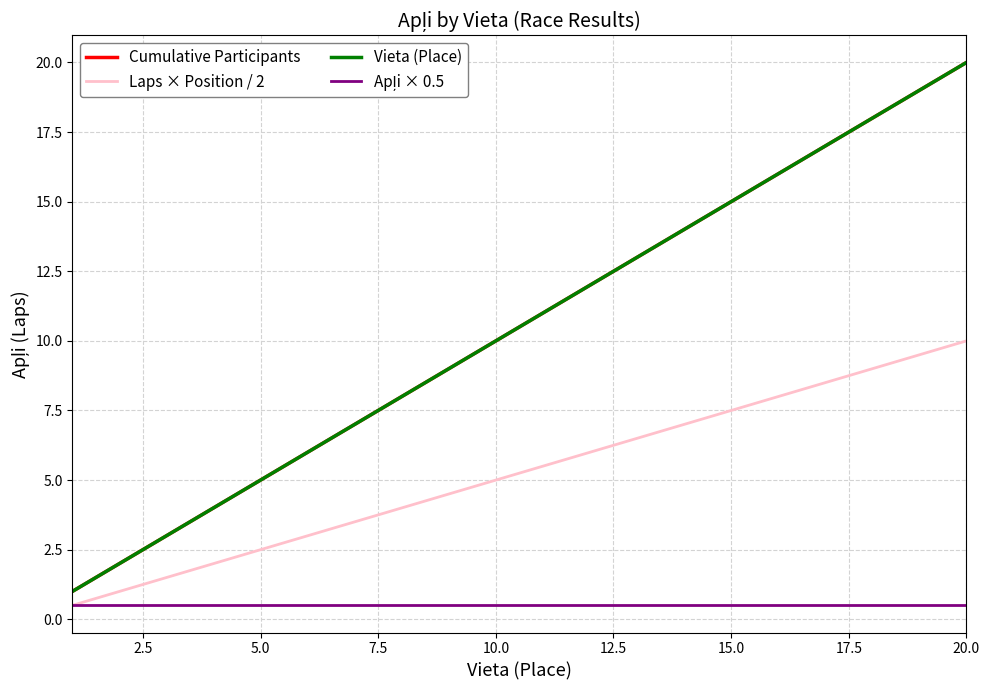

Does the chart display data point markers on the line(s)?

No